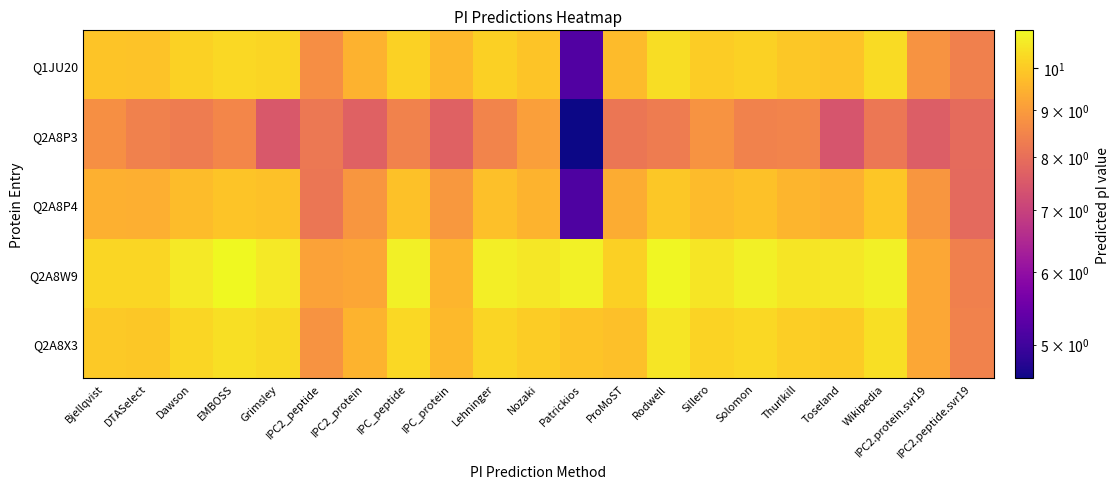

Reading left to right, extract all data points from this chart.

Q1JU20: Bjellqvist=9.9	DTASelect=9.9	Dawson=10.1	EMBOSS=10.3	Grimsley=10.2	IPC2_peptide=8.7	IPC2_protein=9.5	IPC_peptide=10.1	IPC_protein=9.6	Lehninger=10.1	Nozaki=9.9	Patrickios=5.2	ProMoST=9.7	Rodwell=10.4	Sillero=10.1	Solomon=10.2	Thurlkill=10.0	Toseland=9.8	Wikipedia=10.3	IPC2.protein.svr19=8.8	IPC2.peptide.svr19=8.4
Q2A8P3: Bjellqvist=8.7	DTASelect=8.4	Dawson=8.3	EMBOSS=8.5	Grimsley=7.5	IPC2_peptide=8.2	IPC2_protein=7.7	IPC_peptide=8.4	IPC_protein=7.7	Lehninger=8.5	Nozaki=9.1	Patrickios=4.6	ProMoST=8.2	Rodwell=8.3	Sillero=8.8	Solomon=8.4	Thurlkill=8.5	Toseland=7.4	Wikipedia=8.2	IPC2.protein.svr19=7.6	IPC2.peptide.svr19=7.9
Q2A8P4: Bjellqvist=9.5	DTASelect=9.4	Dawson=9.7	EMBOSS=9.9	Grimsley=9.8	IPC2_peptide=8.2	IPC2_protein=8.9	IPC_peptide=9.8	IPC_protein=8.9	Lehninger=9.8	Nozaki=9.5	Patrickios=5.2	ProMoST=9.4	Rodwell=9.9	Sillero=9.7	Solomon=9.8	Thurlkill=9.5	Toseland=9.4	Wikipedia=9.9	IPC2.protein.svr19=8.9	IPC2.peptide.svr19=7.9
Q2A8W9: Bjellqvist=10.3	DTASelect=10.2	Dawson=10.6	EMBOSS=11.0	Grimsley=10.7	IPC2_peptide=9.1	IPC2_protein=9.2	IPC_peptide=10.8	IPC_protein=9.5	Lehninger=10.8	Nozaki=10.6	Patrickios=10.8	ProMoST=10.1	Rodwell=10.9	Sillero=10.6	Solomon=10.8	Thurlkill=10.6	Toseland=10.6	Wikipedia=10.8	IPC2.protein.svr19=9.2	IPC2.peptide.svr19=8.4
Q2A8X3: Bjellqvist=10.0	DTASelect=9.9	Dawson=10.2	EMBOSS=10.4	Grimsley=10.3	IPC2_peptide=8.8	IPC2_protein=9.5	IPC_peptide=10.3	IPC_protein=9.6	Lehninger=10.2	Nozaki=10.0	Patrickios=9.9	ProMoST=9.8	Rodwell=10.6	Sillero=10.2	Solomon=10.3	Thurlkill=10.1	Toseland=10.0	Wikipedia=10.4	IPC2.protein.svr19=9.3	IPC2.peptide.svr19=8.4